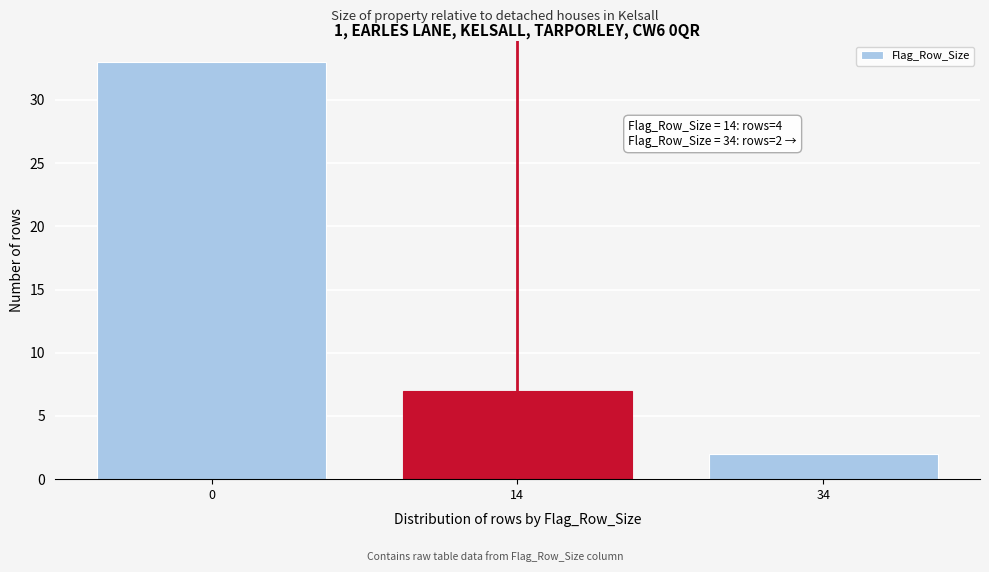

Reading right to left, extract all data points from this chart.

2	7	33